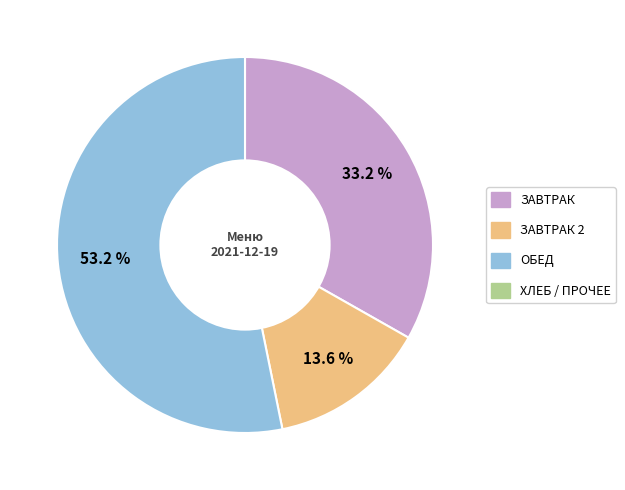

Is there any slice that represents more than half of the pie?

Yes